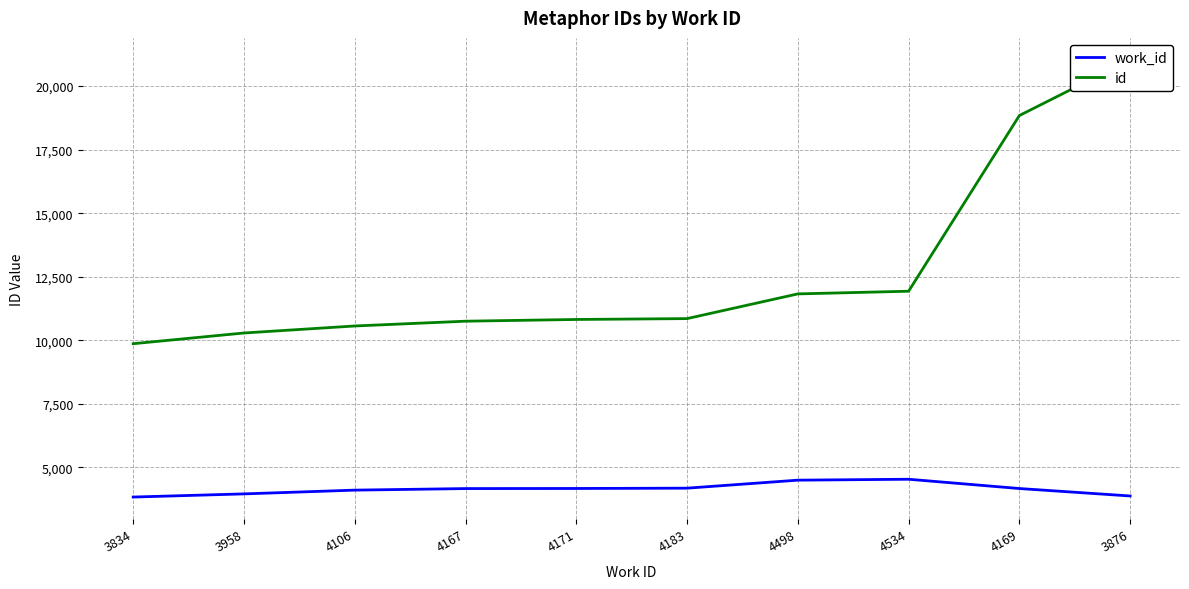

At which label does work_id reach its minimum?

3834